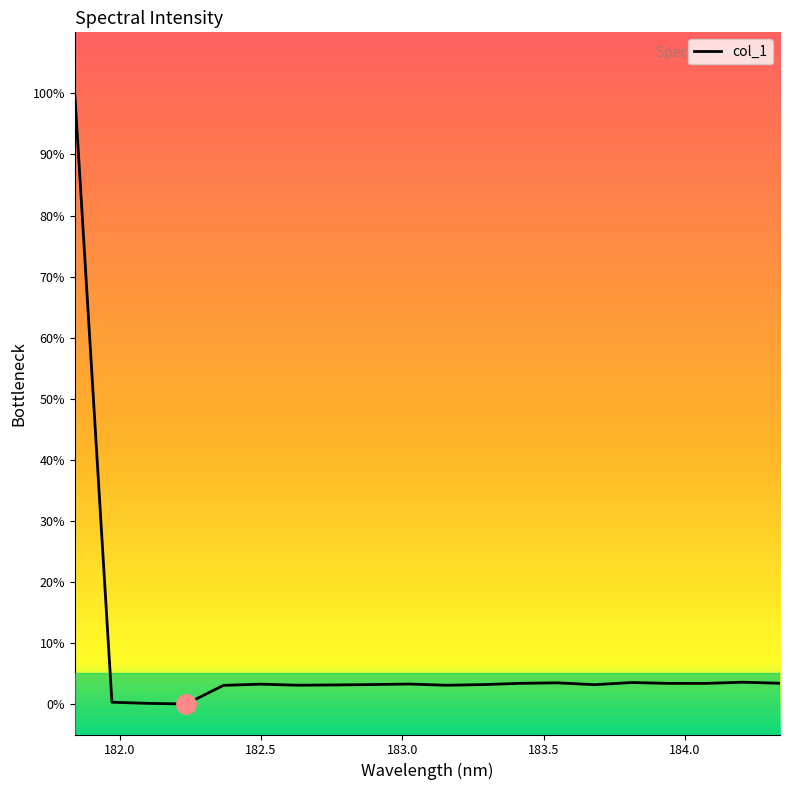

What is the greatest value displayed?

100.0